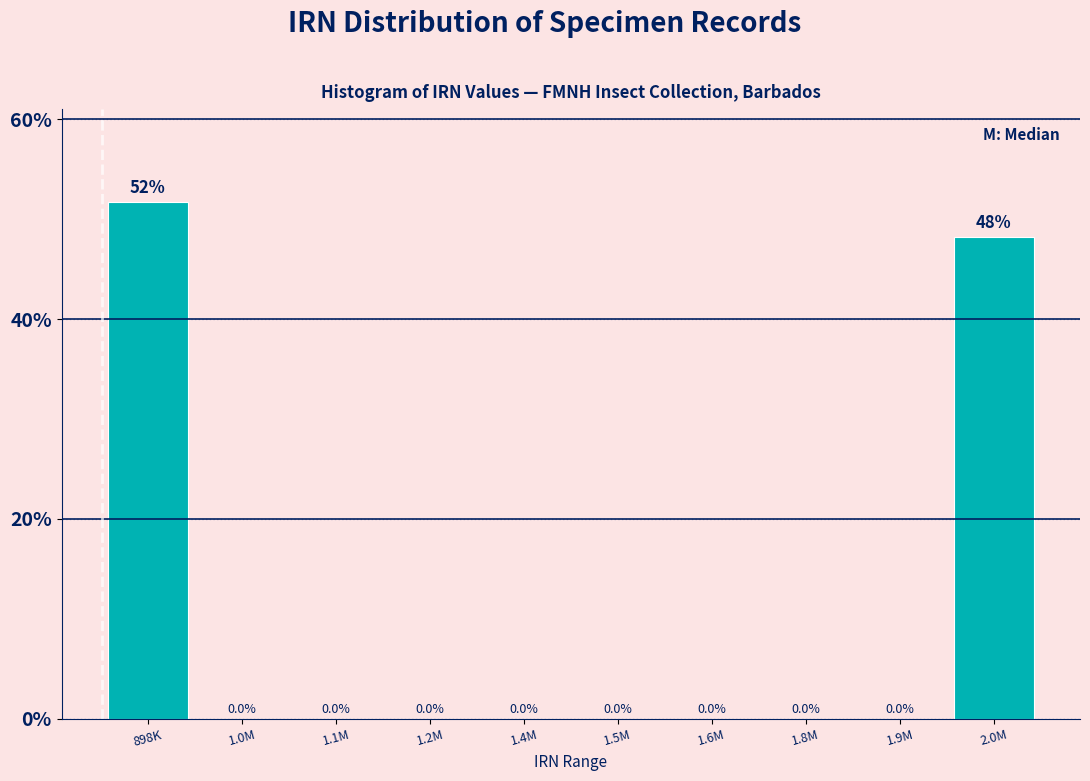

Reading left to right, transcribe all the data shown in this chart.

898K=51.7	1.0M=0.0	1.1M=0.0	1.2M=0.0	1.4M=0.0	1.5M=0.0	1.6M=0.0	1.8M=0.0	1.9M=0.0	2.0M=48.3